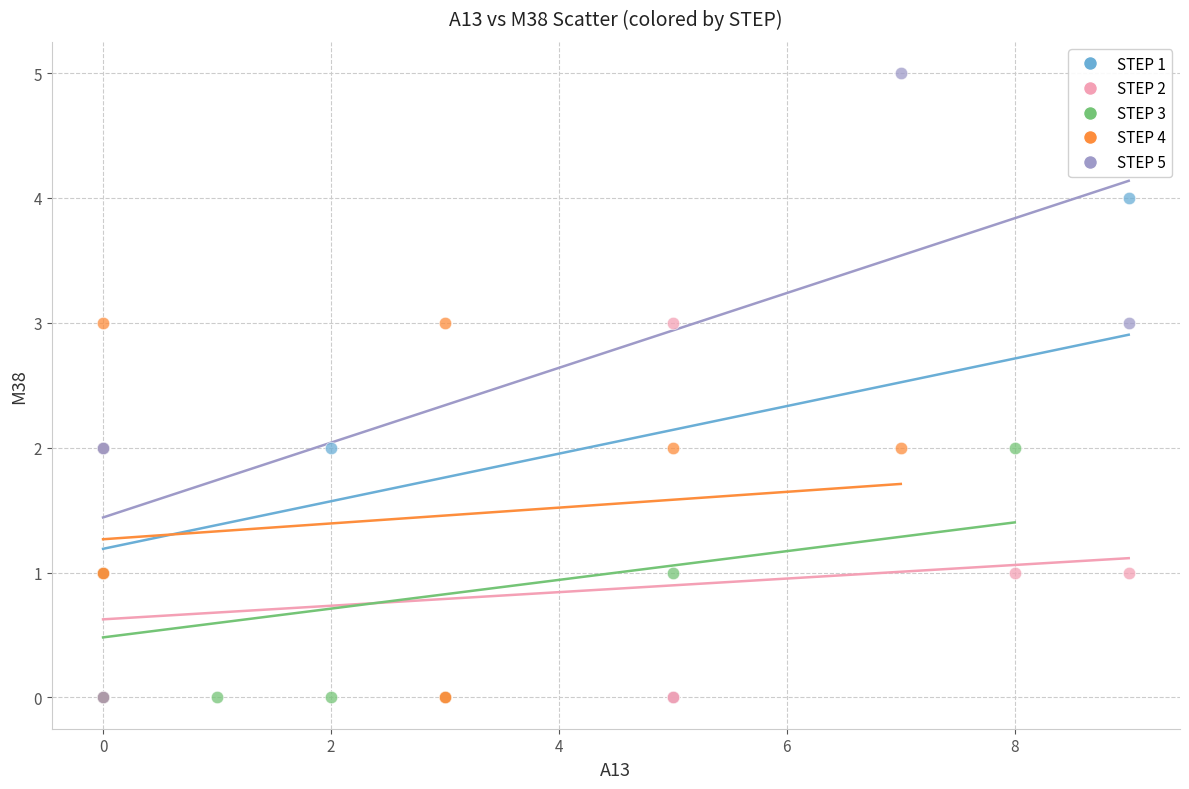

Which series contains the highest Y value?

STEP 5